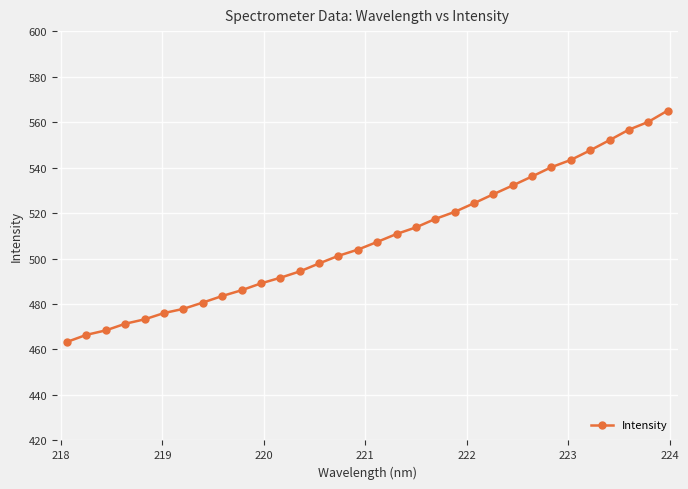

What is the average value?

508.8